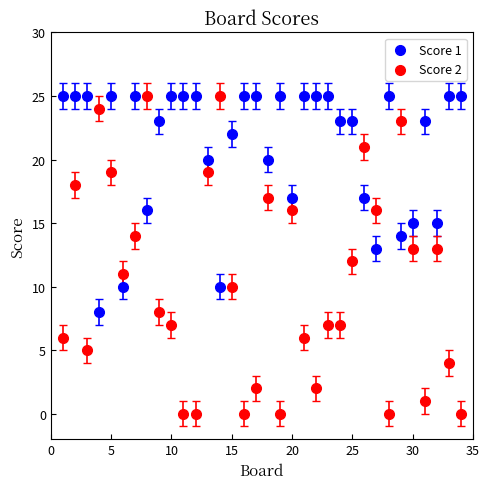

What is the X range (max minus min) for the scatter plot?

33